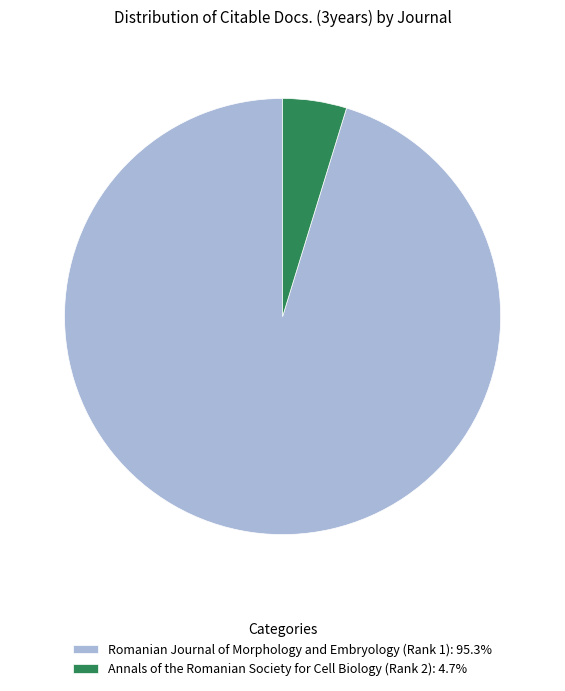

Do Annals of the Romanian Society for Cell Biology (Rank 2) and Romanian Journal of Morphology and Embryology (Rank 1) together represent more than half of the pie?

Yes